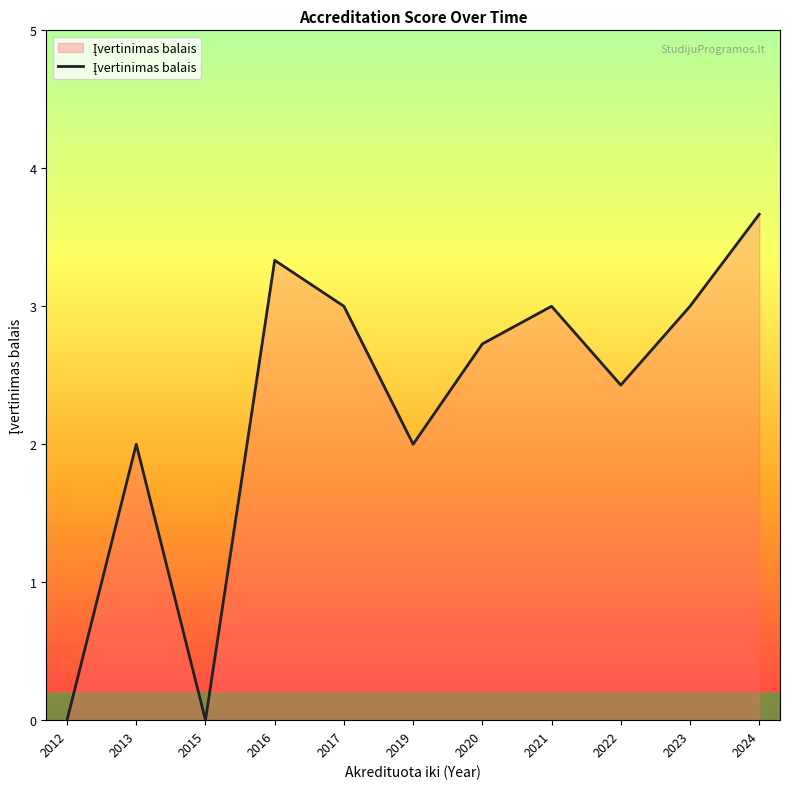

How many lines are shown in the chart?

1